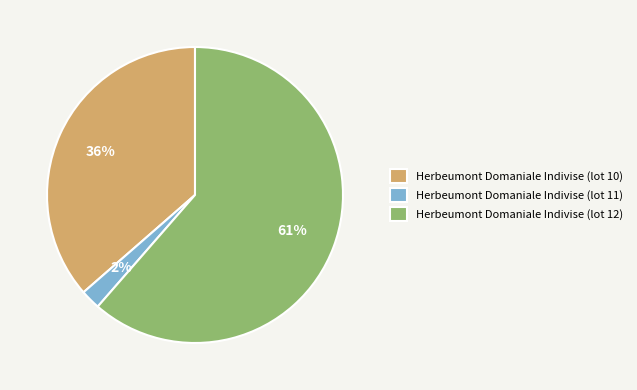

To the nearest percent, what portion does Herbeumont Domaniale Indivise (lot 11) represent?

2%